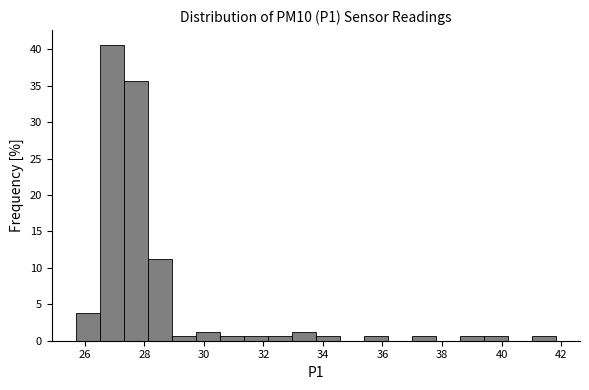

What is the height of the bar covering 33.0 to 33.8 on the x-axis? Neither the bar edges nor the heights are printed on the chart, so give them approximately, as read against the axes.

1.5